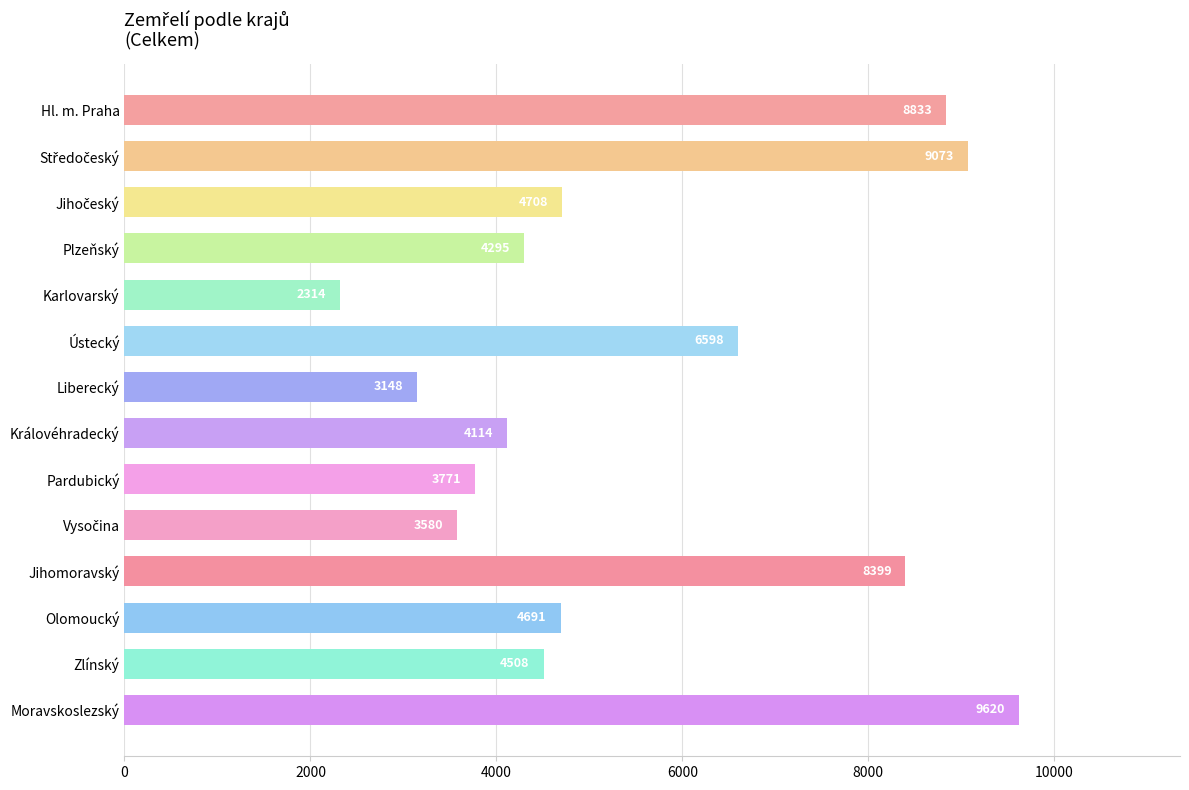

What is the difference between the maximum and minimum values?

7306